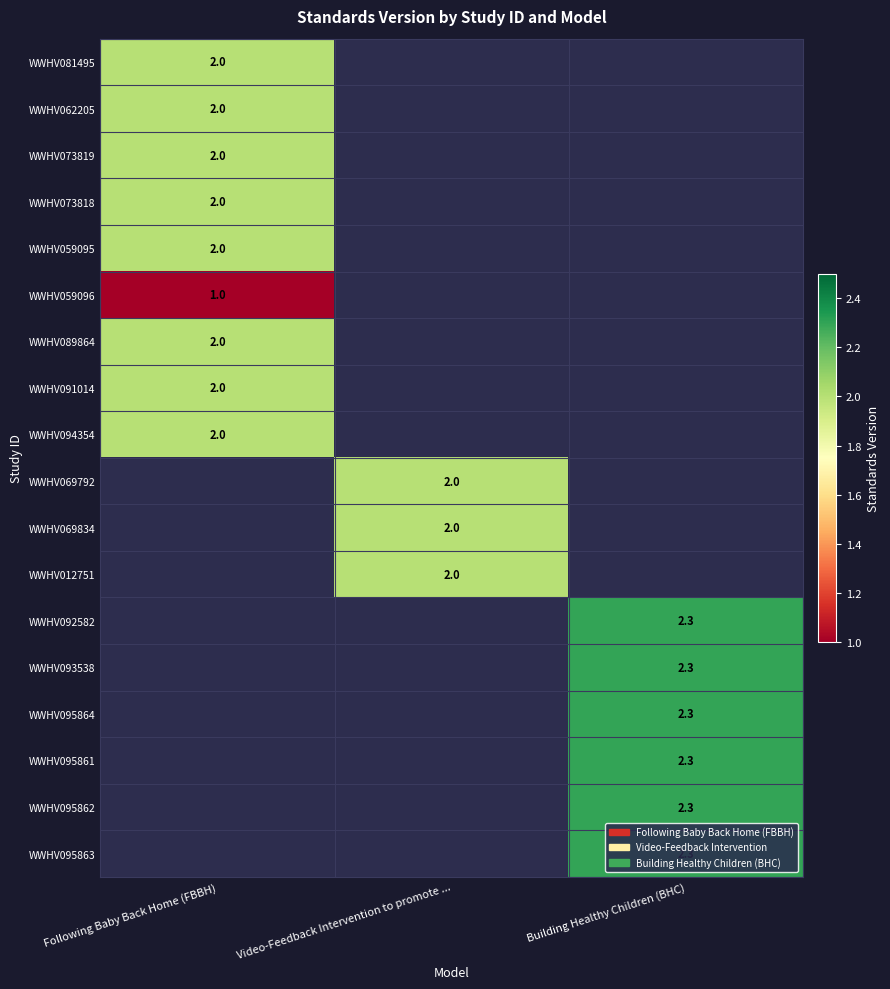

Is it true that WWHV092582 equals 2.3 at Building Healthy Children (BHC)?

True